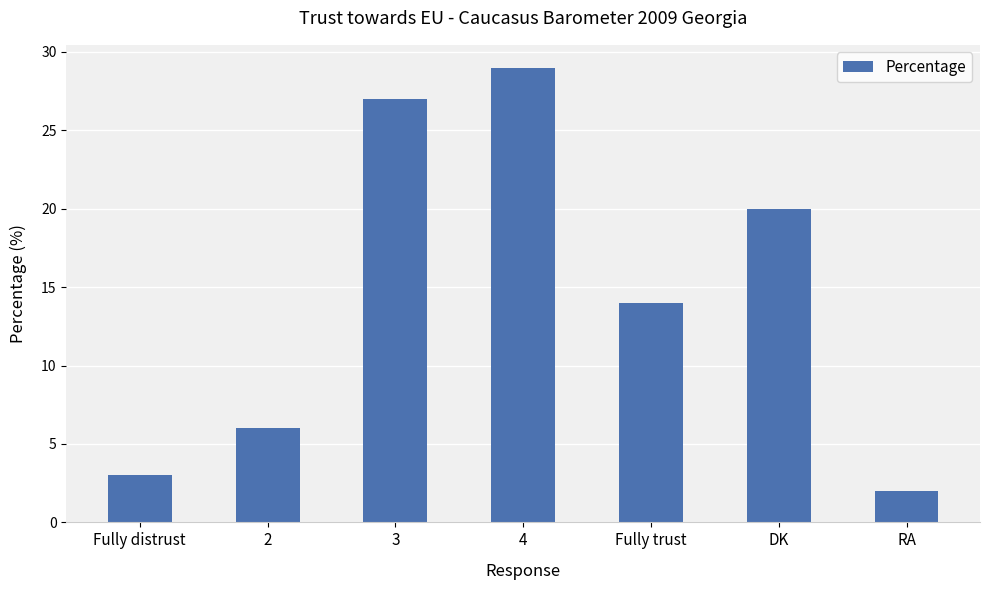

Rank the categories by value from lowest to highest.

RA, Fully distrust, 2, Fully trust, DK, 3, 4